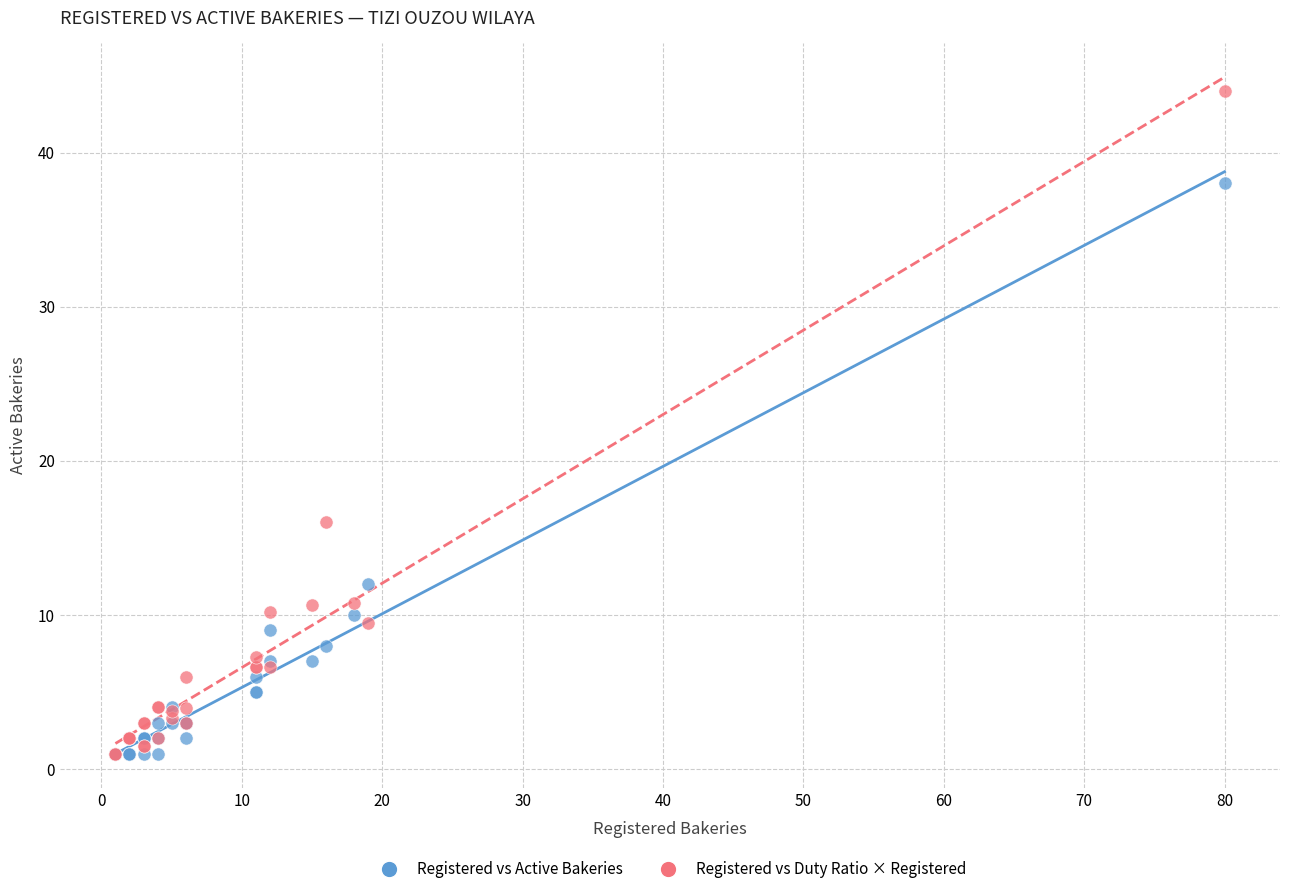

In the Registered vs Duty Ratio × Registered series, what Y value is closest to 22?

16.0